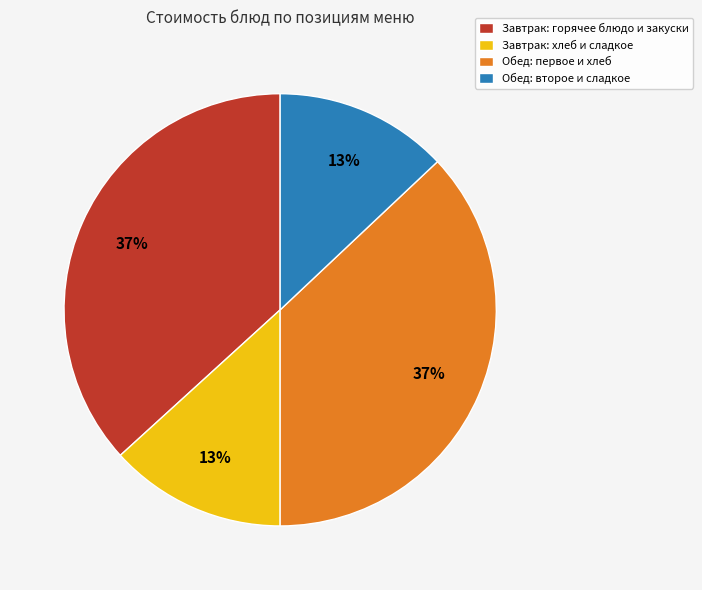

To the nearest percent, what percentage of the pie is Завтрак: горячее блюдо и закуски?

37%